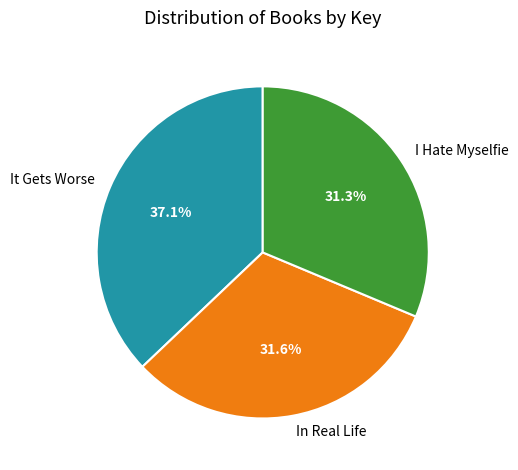

What percentage do I Hate Myselfie and It Gets Worse together represent?

68.4%